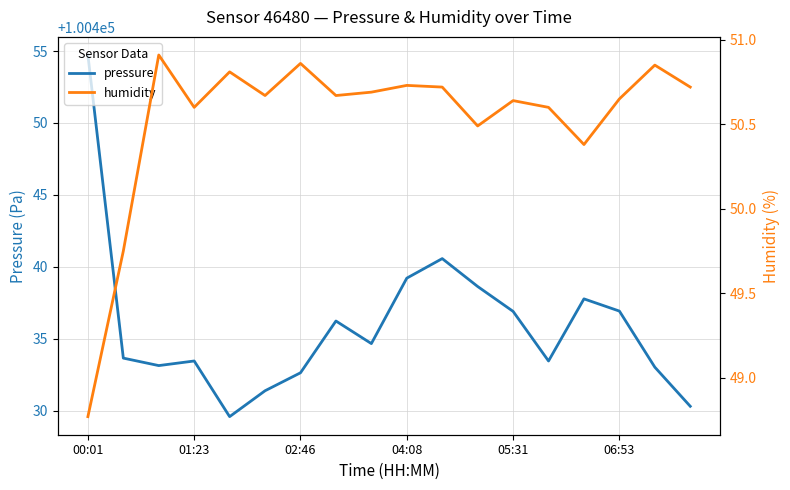

How many data points does each series have?

18